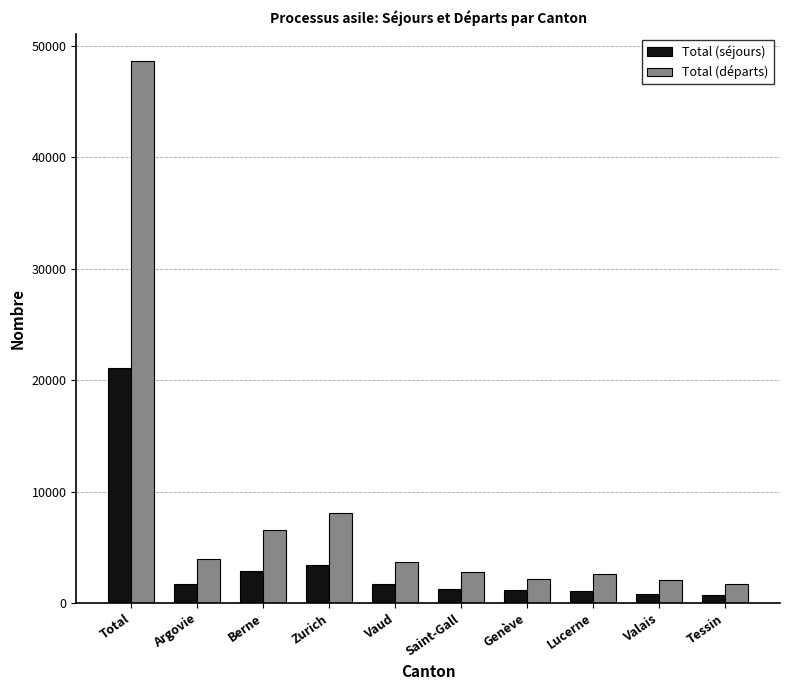

List the series in order of their overall mean, lowest first.

Total (séjours), Total (départs)